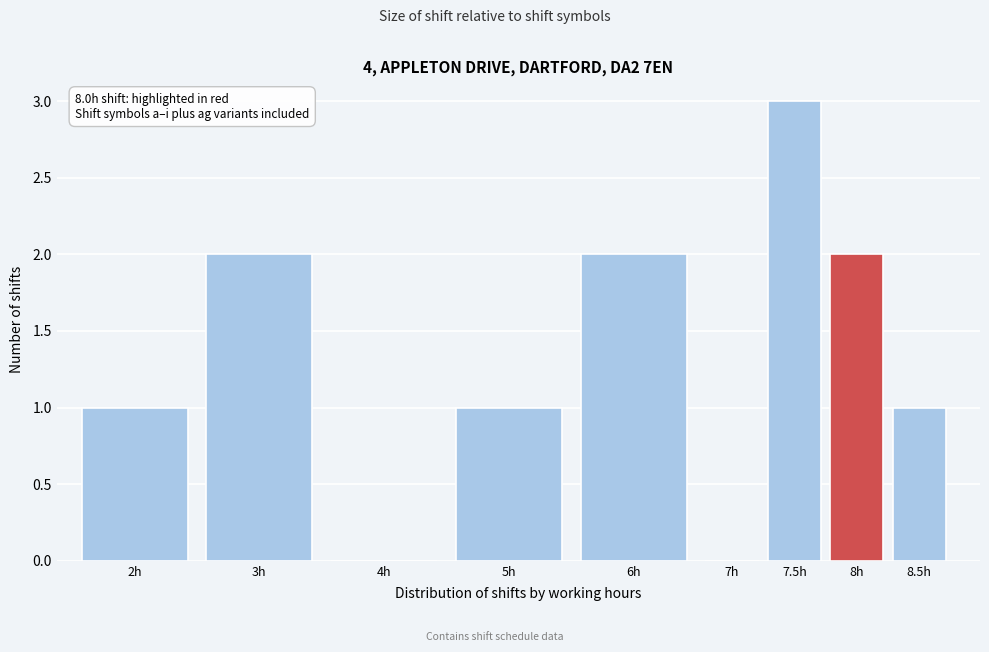

Reading left to right, transcribe all the data shown in this chart.

2h=1	3h=2	4h=0	5h=1	6h=2	7h=0	7.5h=3	8h=2	8.5h=1